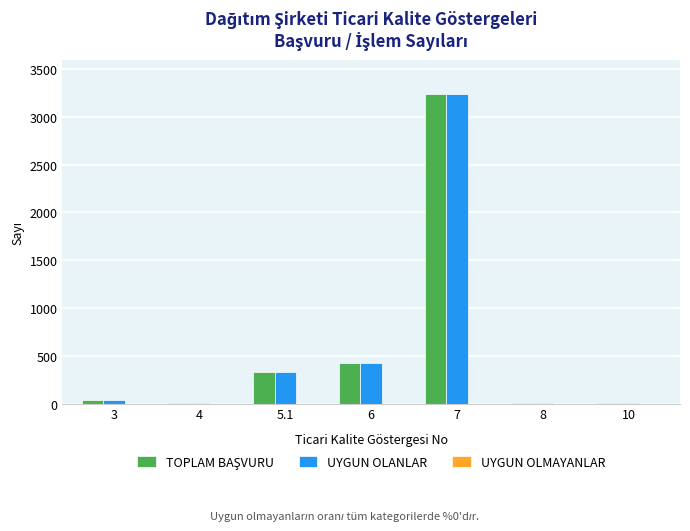

What is the sum of all UYGUN OLANLAR values?

4050